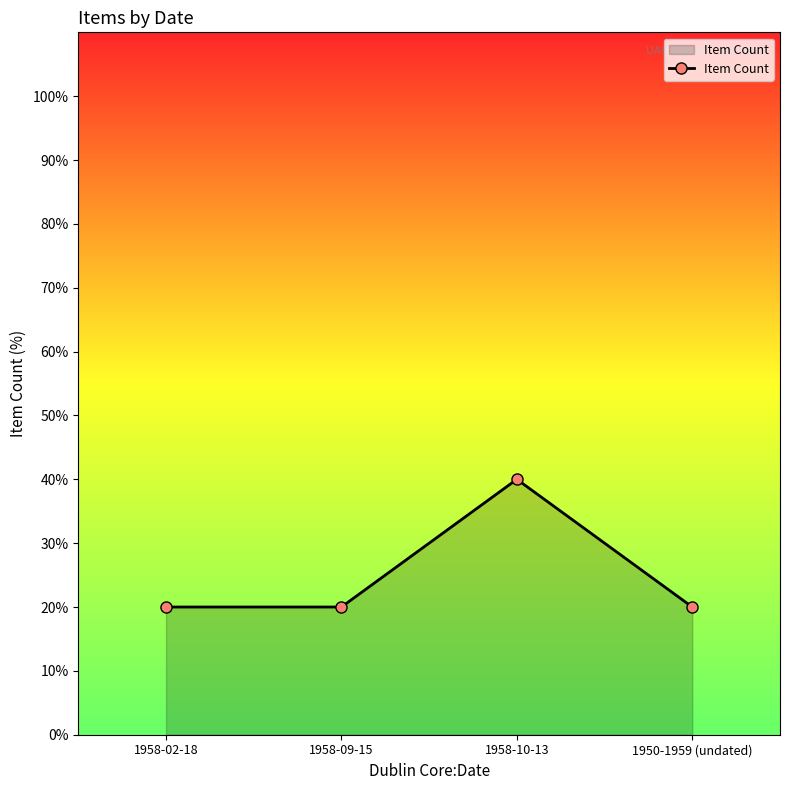

Count the number of categories in the chart.

4